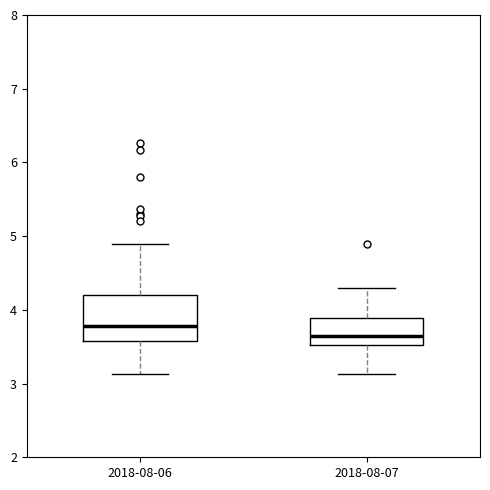

Where is the upper edge of the box for 2018-08-06 on the y-axis? The values are not printed on the chart, so give them approximately, as read against the axis.

4.2